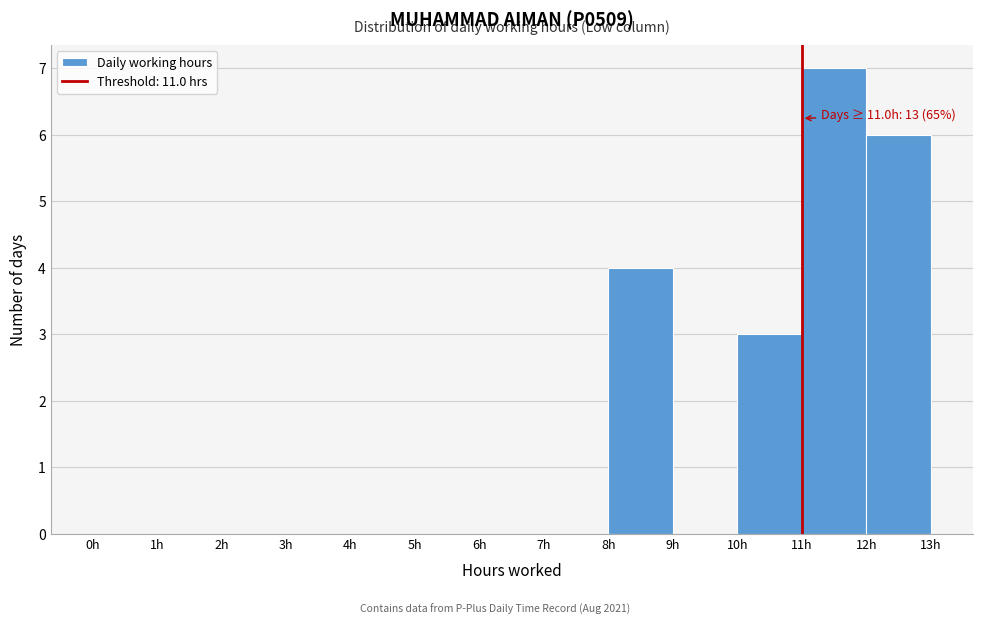

Over which range of the x-axis is the bar tallest?

11 to 12